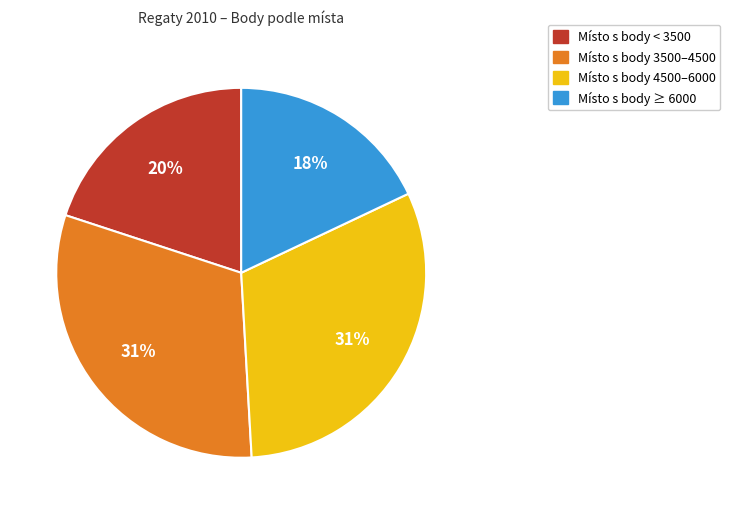

Does any single category account for the majority?

No